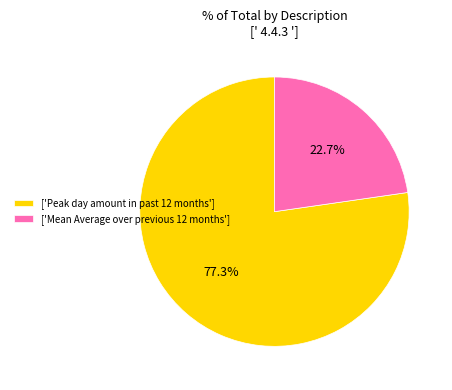

What portion of the pie excludes ['Peak day amount in past 12 months']?

22.7%